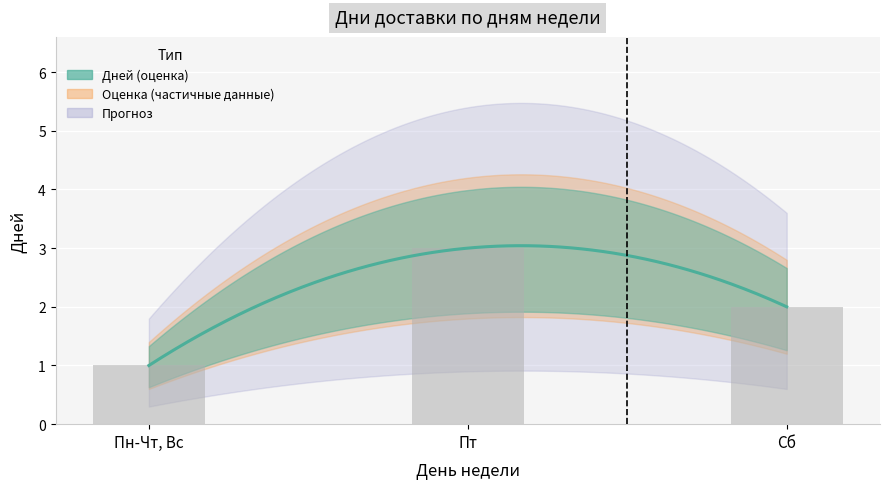

Approximately how many times larger is the value at Пн-Чт, Вс compared to Сб?

0.5